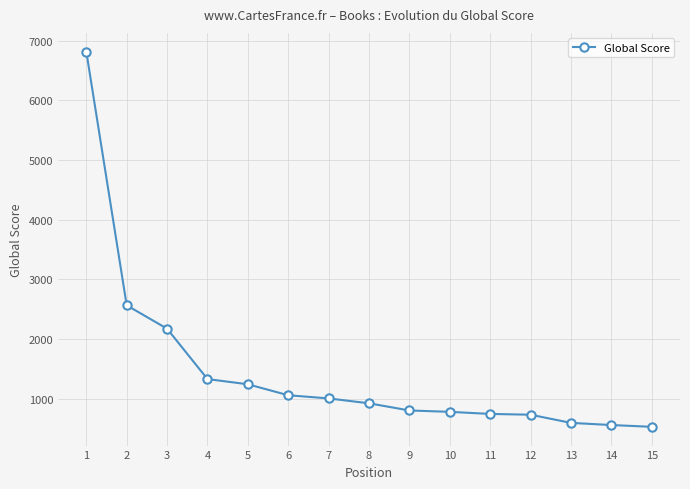

What is the change in value from 2 to 9?

-1762